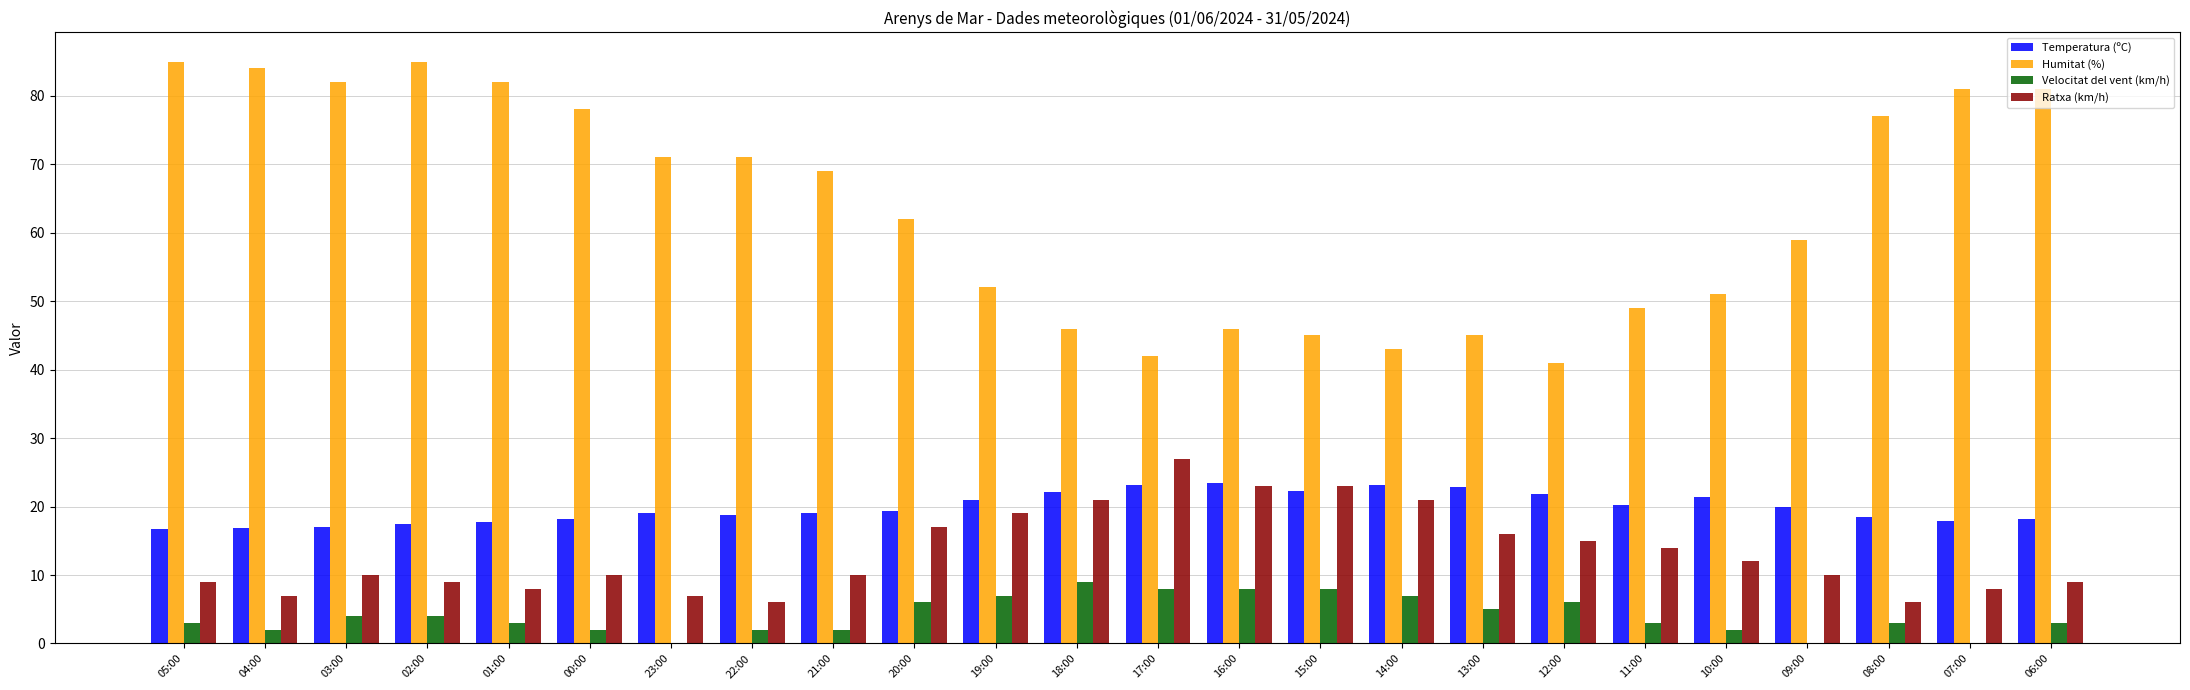

What is the highest value of the Ratxa (km/h) series?

27.0